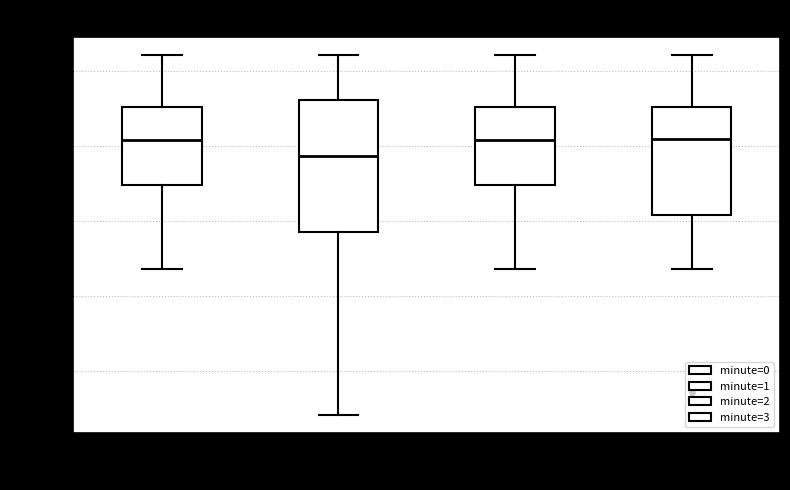

Reading left to right, read every box against the y-axis: the position of its median line, the range the box covers, and the ends of its whiskers. The values are not printed on the chart, so give them approximately, as read against the axis.

0: median -129.5, box -132.5 to -127.5, whiskers -138.0 to -124.0
1: median -130.5, box -135.5 to -127.0, whiskers -148.0 to -124.0
2: median -129.5, box -132.5 to -127.5, whiskers -138.0 to -124.0
3: median -129.5, box -134.5 to -127.5, whiskers -138.0 to -124.0